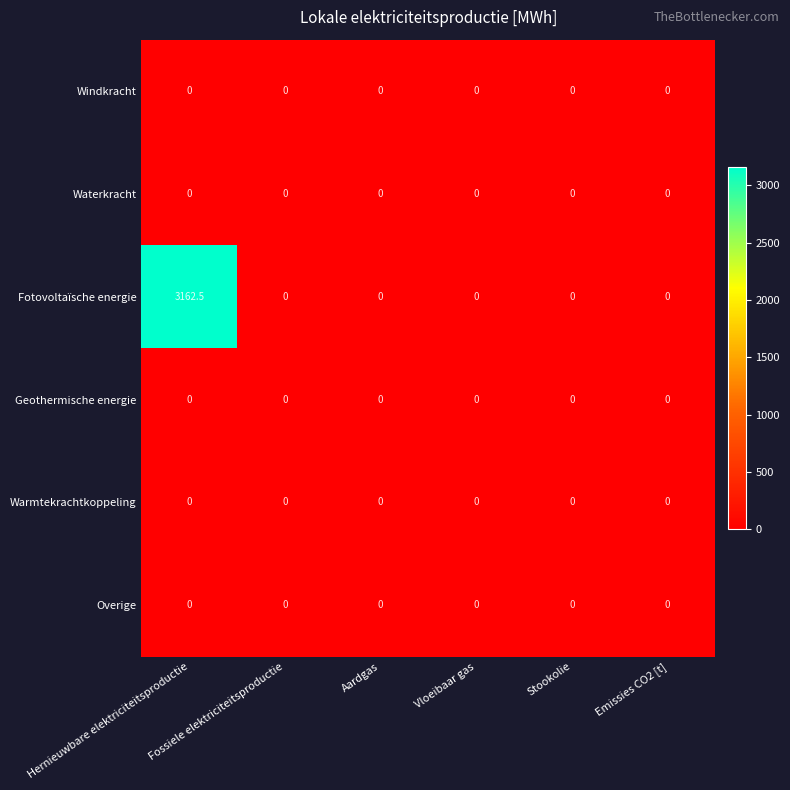

Which series has the largest total across all categories?

Fotovoltaïsche energie